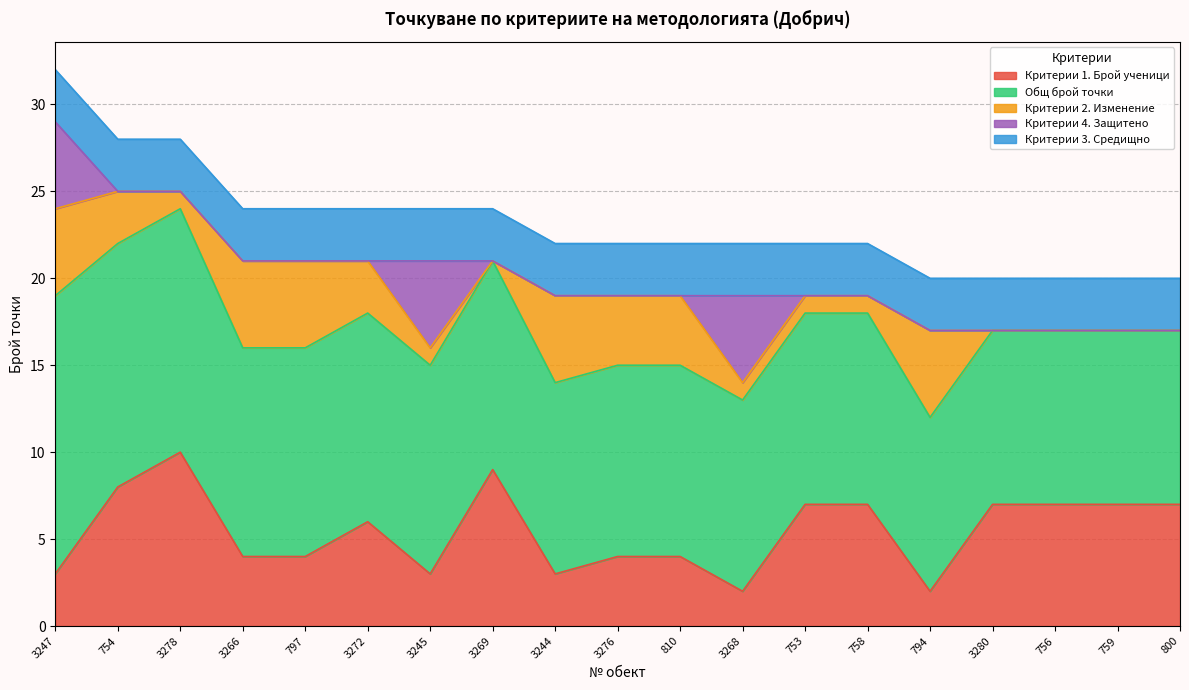

True or false: Критерии 3. Средищно has a value of 3 at 800.

True